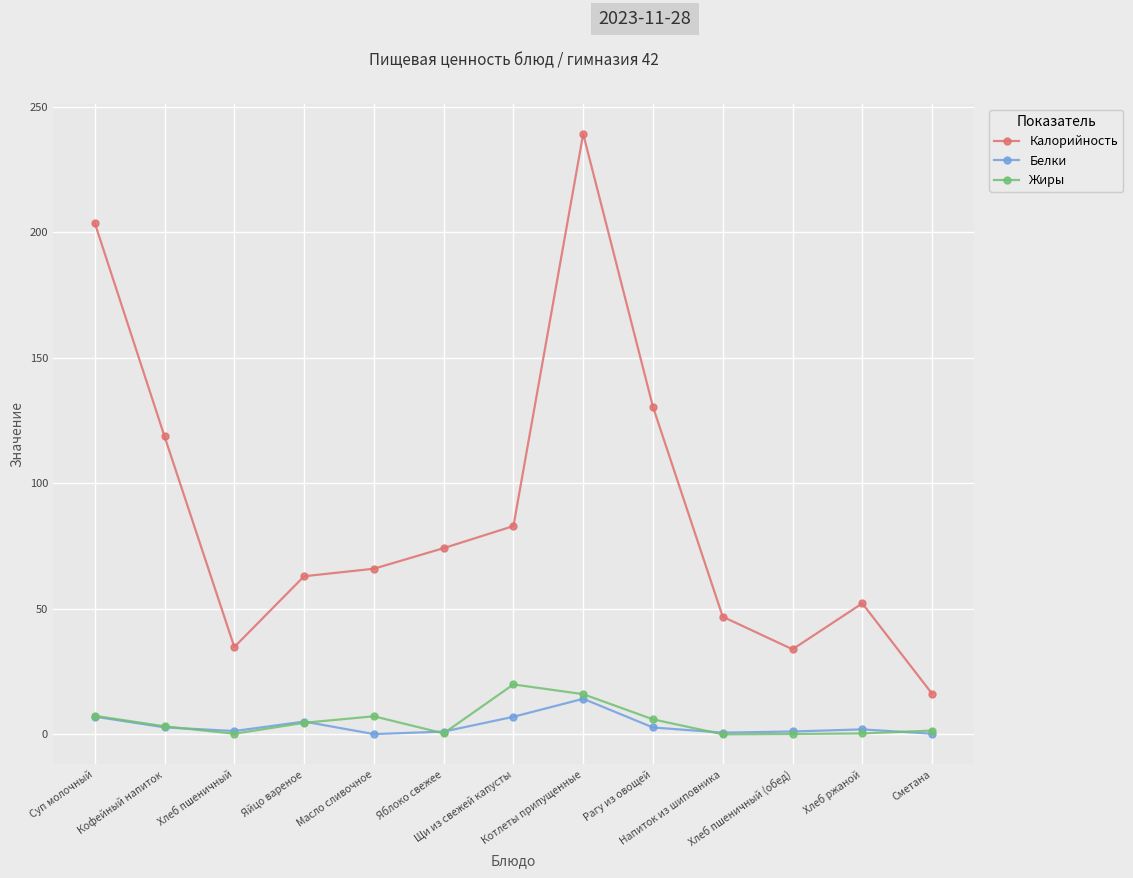

At which category does Калорийность reach its first local peak?

Котлеты припущенные